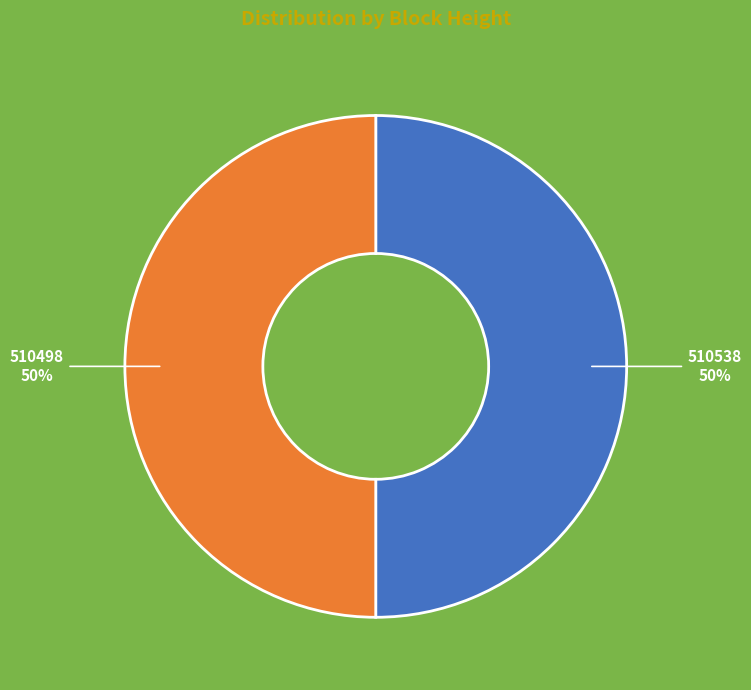

The 510538 slice represents 50% of the pie. True or false?

True